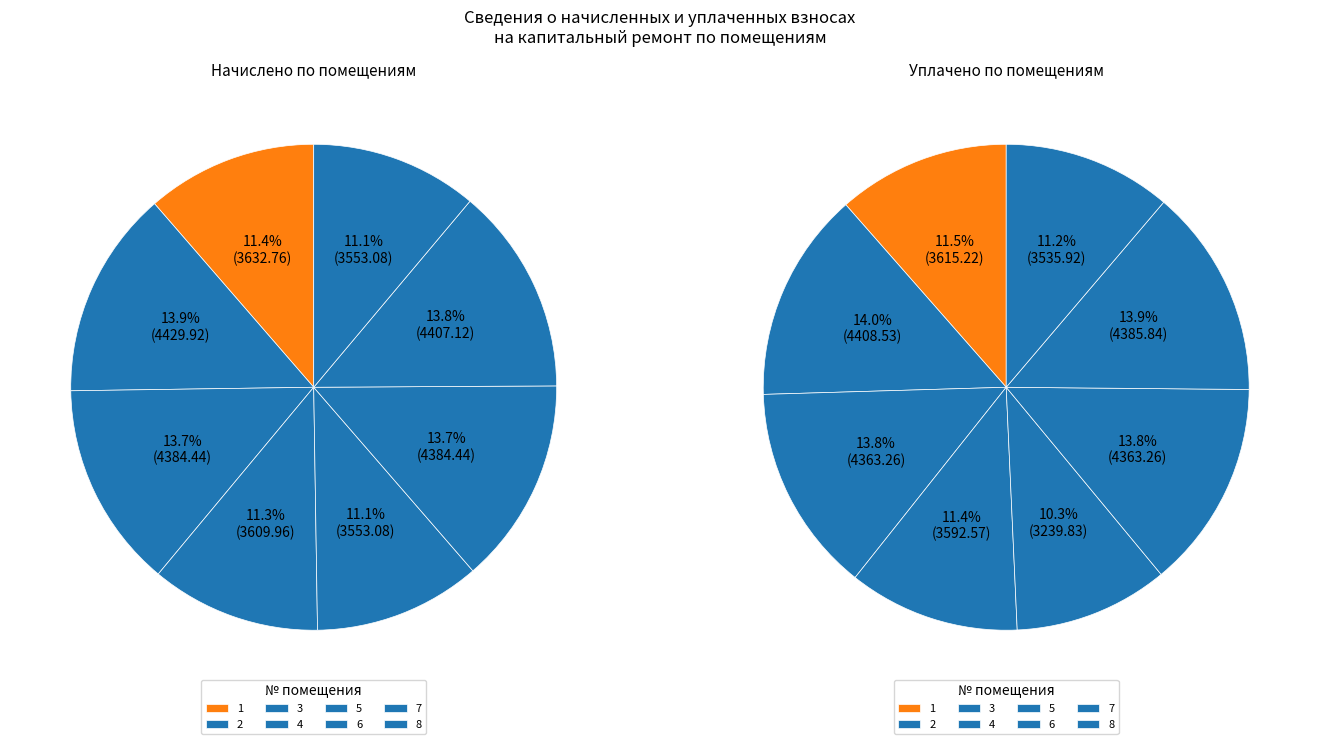

What percentage is the 1 slice, to the nearest percent?

11%